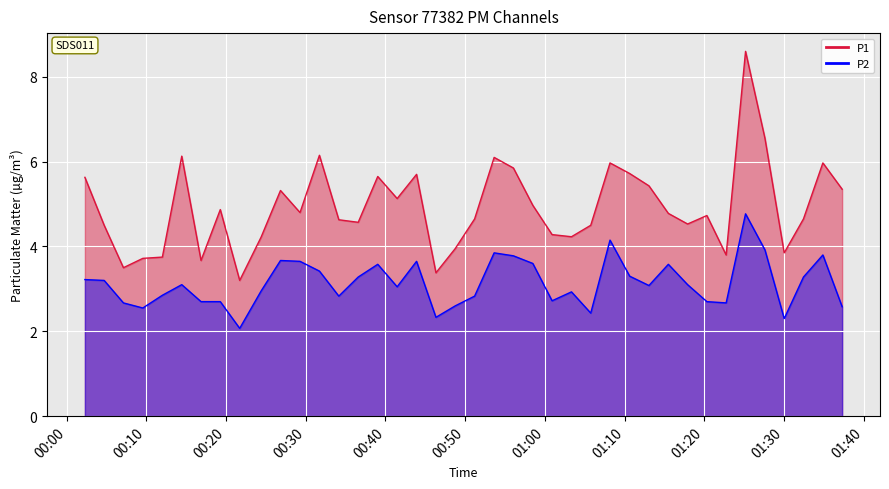

How many interior local valleys does the P2 series have?

10